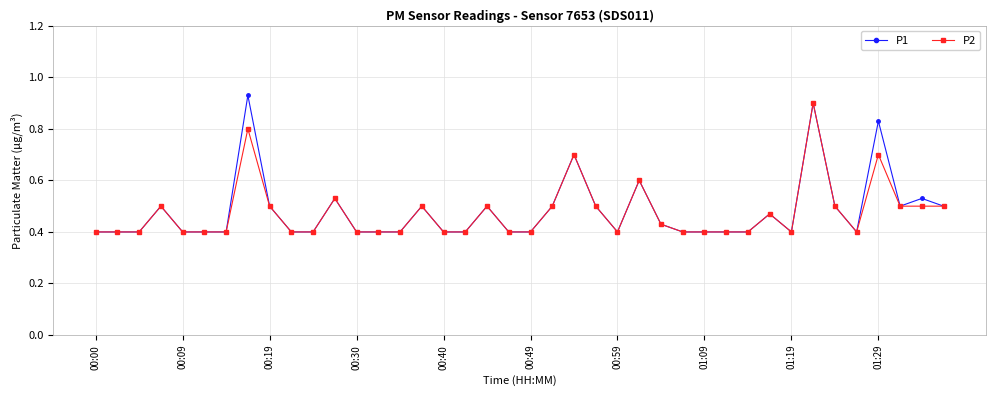

What are all the series names shown in the legend?

P1, P2